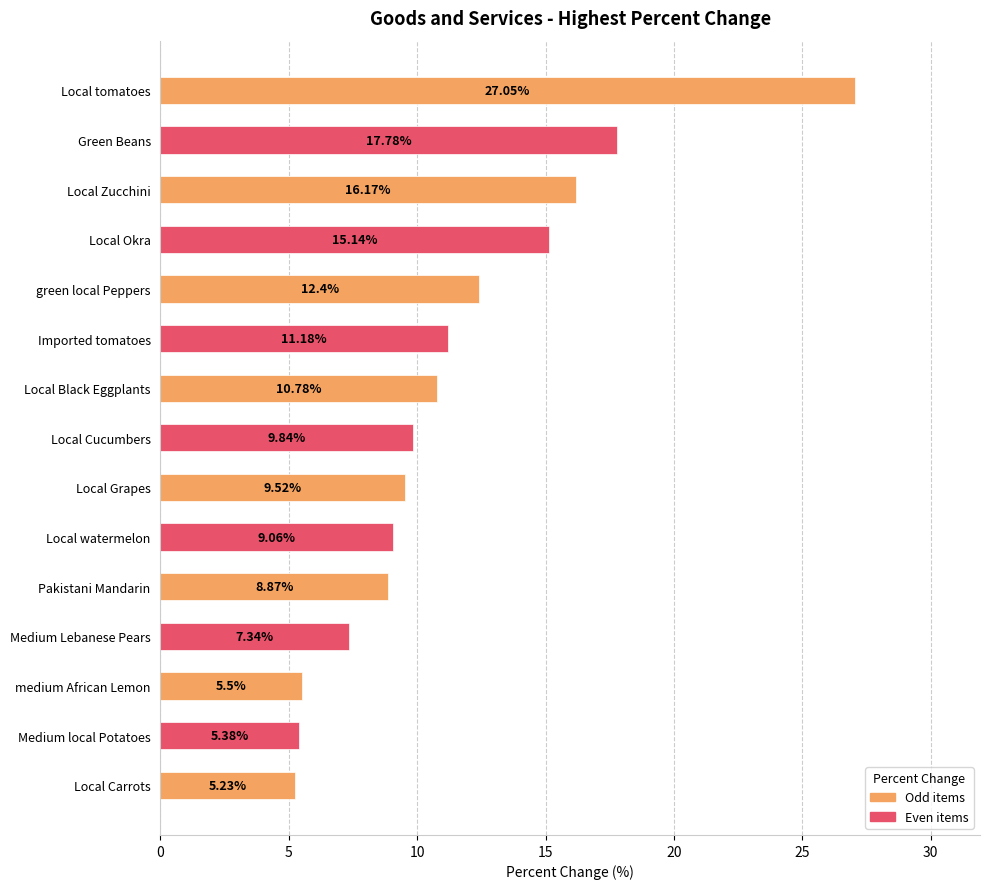

What is the sum of the values at Medium Lebanese Pears and Local Zucchini?

23.5